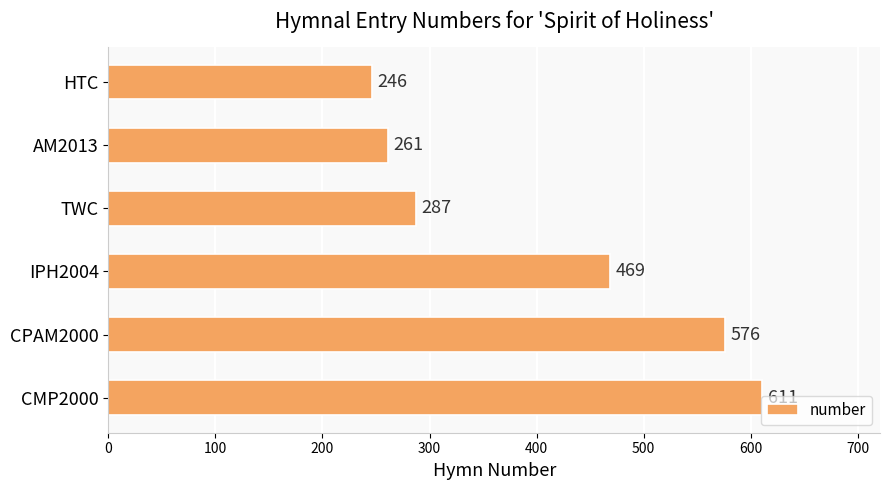

How many values are below 469?

3